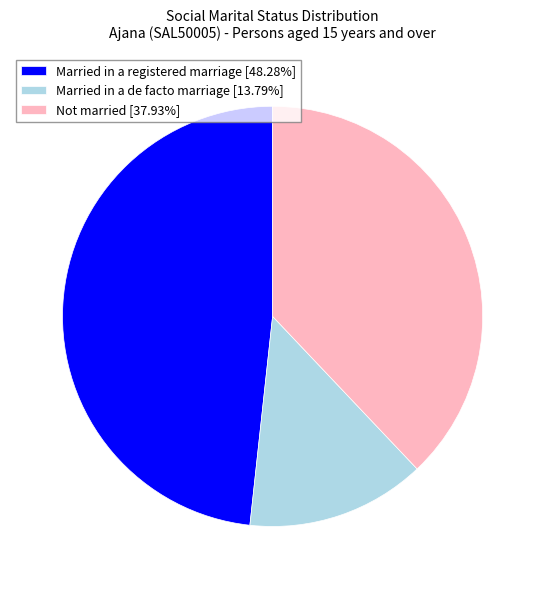

How many segments does this pie chart have?

3